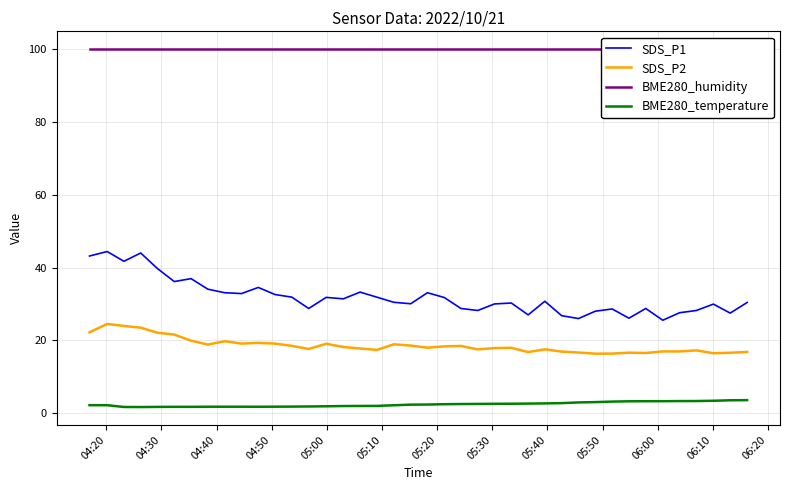

How many data points in SDS_P2 are above 17?

28